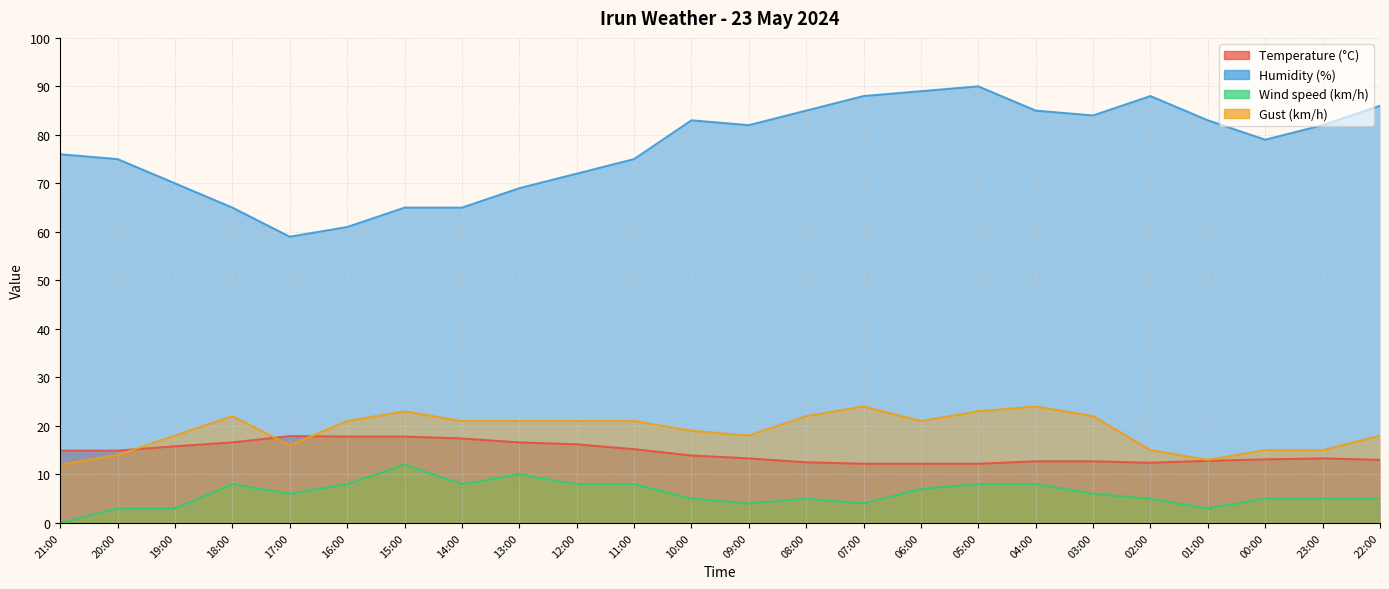

Reading left to right, list all the values displayed in this chart.

Temperature (°C): 14.9	14.9	15.8	16.6	17.9	17.8	17.8	17.4	16.6	16.2	15.2	13.9	13.3	12.5	12.2	12.2	12.2	12.7	12.7	12.4	12.8	13.1	13.3	13.0
Humidity (%): 76.0	75.0	70.0	65.0	59.0	61.0	65.0	65.0	69.0	72.0	75.0	83.0	82.0	85.0	88.0	89.0	90.0	85.0	84.0	88.0	83.0	79.0	82.0	86.0
Wind speed (km/h): 0.0	3.0	3.0	8.0	6.0	8.0	12.0	8.0	10.0	8.0	8.0	5.0	4.0	5.0	4.0	7.0	8.0	8.0	6.0	5.0	3.0	5.0	5.0	5.0
Gust (km/h): 12.0	14.0	18.0	22.0	16.0	21.0	23.0	21.0	21.0	21.0	21.0	19.0	18.0	22.0	24.0	21.0	23.0	24.0	22.0	15.0	13.0	15.0	15.0	18.0